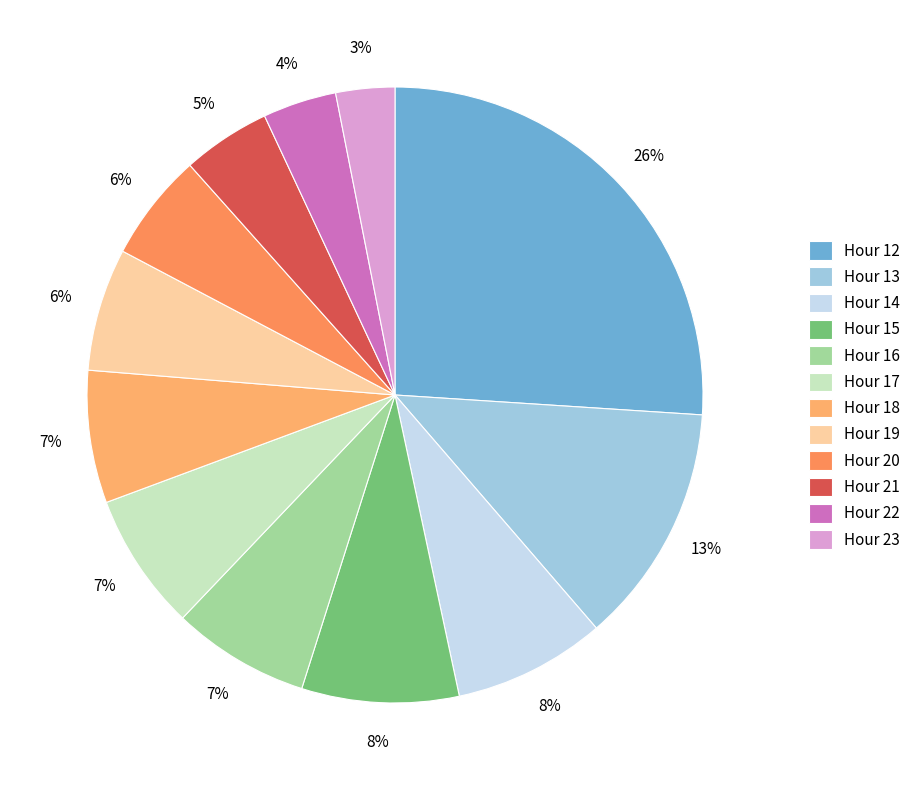

Does any single category account for the majority?

No